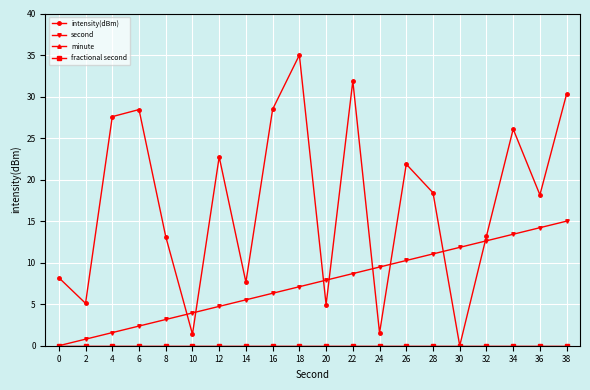

True or false: fractional second and intensity(dBm) intersect in this chart.

False